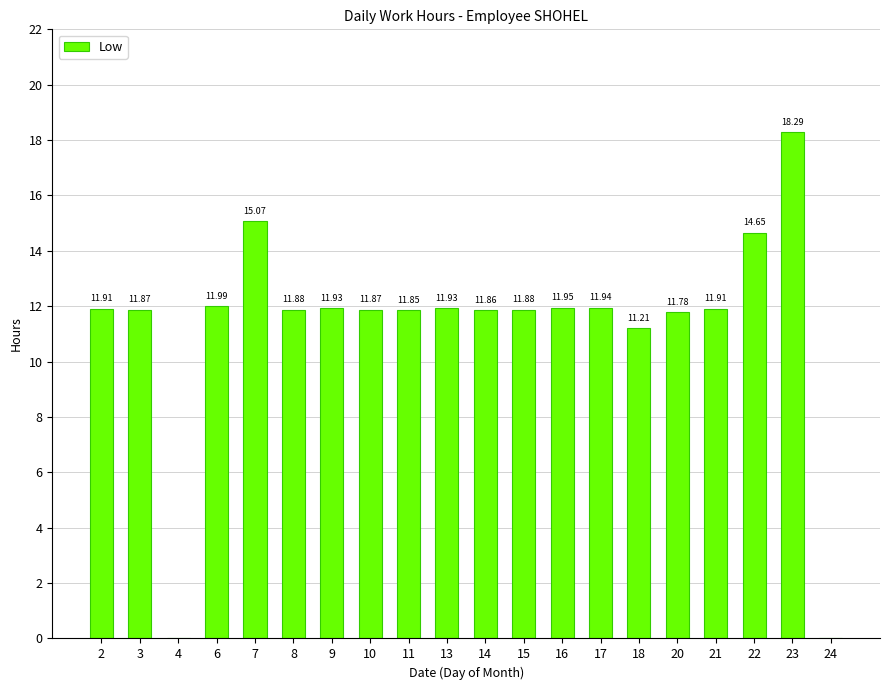

What is the change in value from 11 to 16?

+0.1